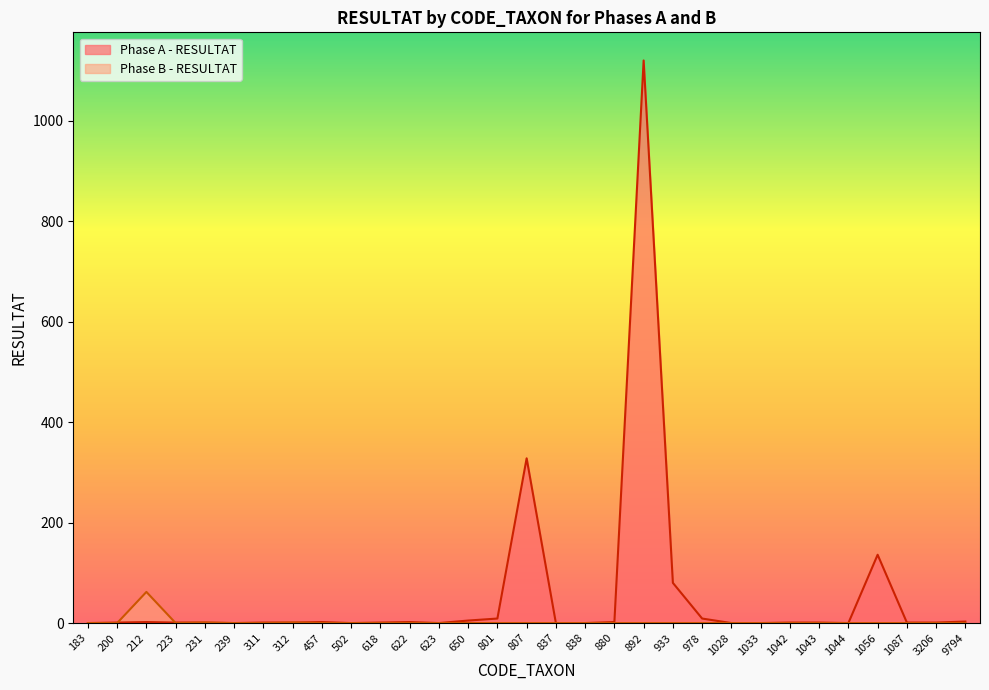

Reading right to left, transcribe all the data shown in this chart.

Phase A - RESULTAT: 9794=3	3206=1	1087=1	1056=136	1044=0	1043=1	1042=1	1033=0	1028=0	978=9	933=80	892=1120	880=2	838=0	837=0	807=328	801=9	650=5	623=0	622=2	618=1	502=0	457=2	312=1	311=1	239=0	231=1	223=1	212=2	200=1	183=0
Phase B - RESULTAT: 9794=0	3206=0	1087=0	1056=0	1044=0	1043=0	1042=0	1033=0	1028=0	978=0	933=0	892=0	880=0	838=0	837=0	807=0	801=0	650=0	623=0	622=0	618=0	502=0	457=0	312=1	311=0	239=0	231=1	223=0	212=62	200=0	183=0